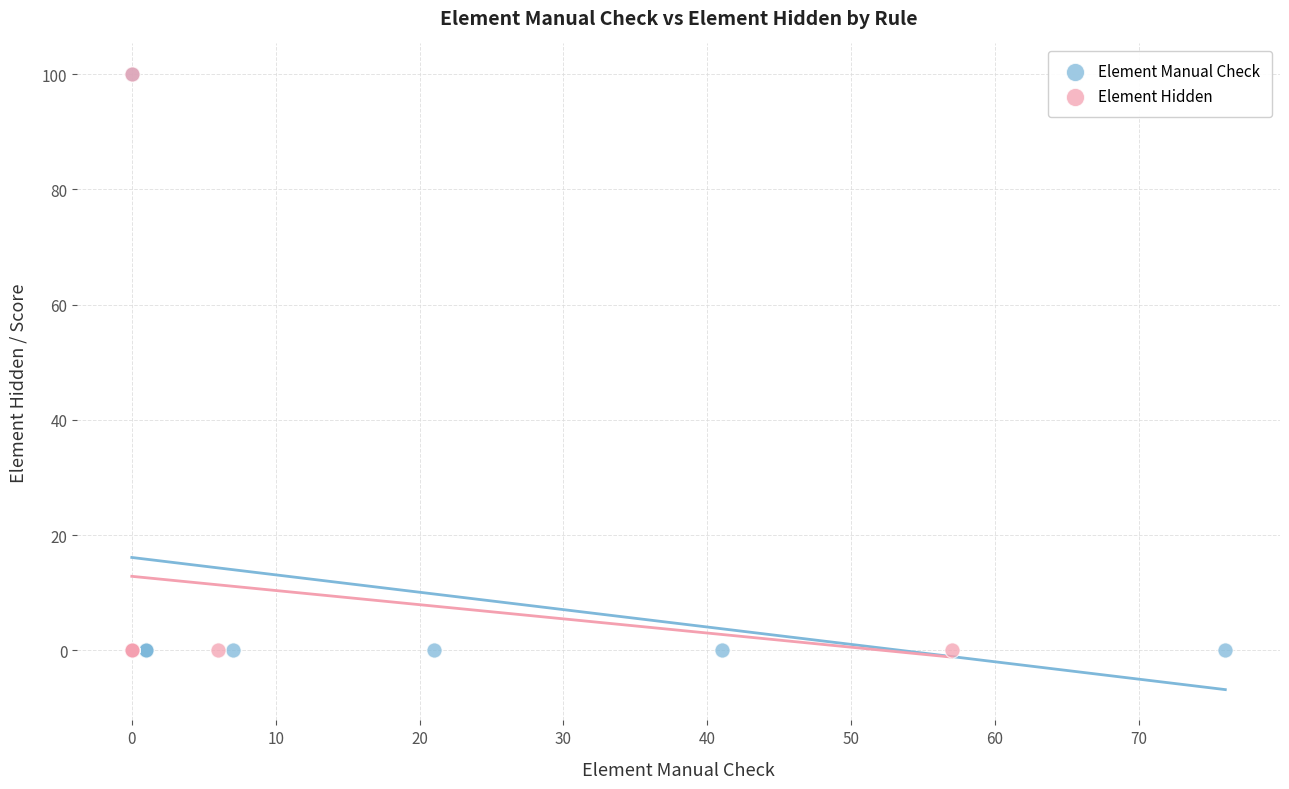

What are all the series names shown in the legend?

Element Manual Check, Element Hidden